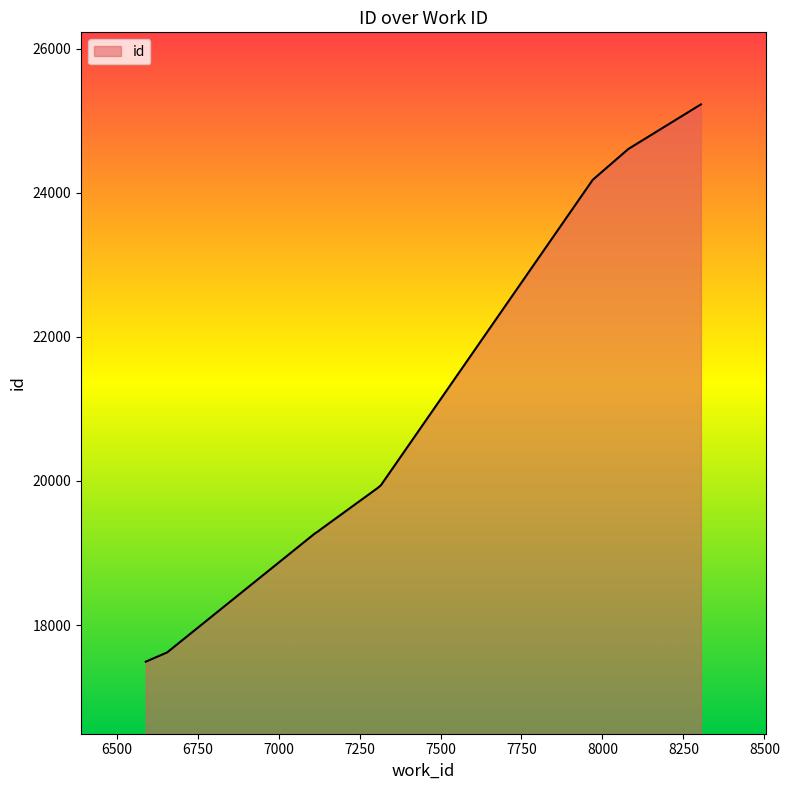

How many values exceed 19902?

4